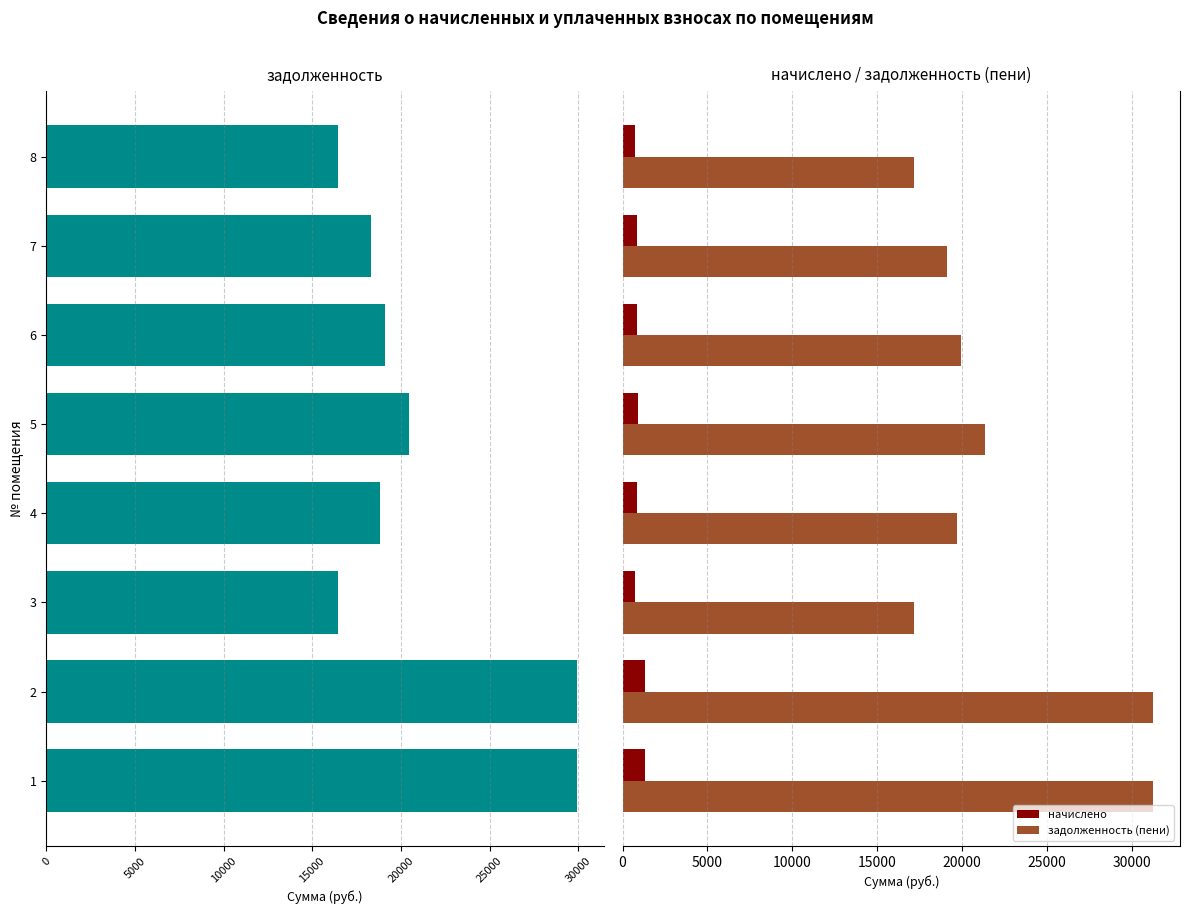

How many data points in задолженность are above -18851?

3